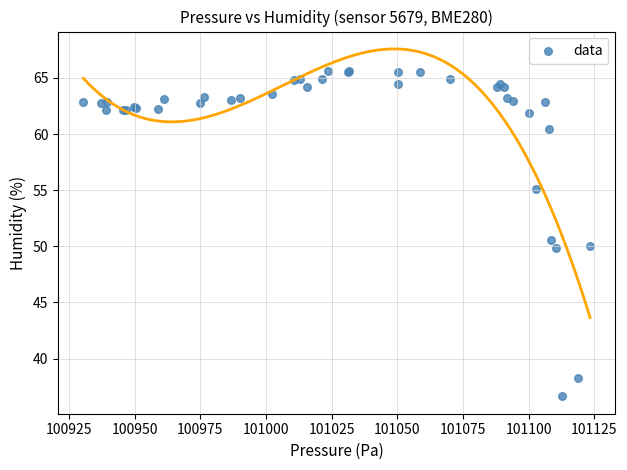

What Y value in the scatter plot is closest to 51?

50.5